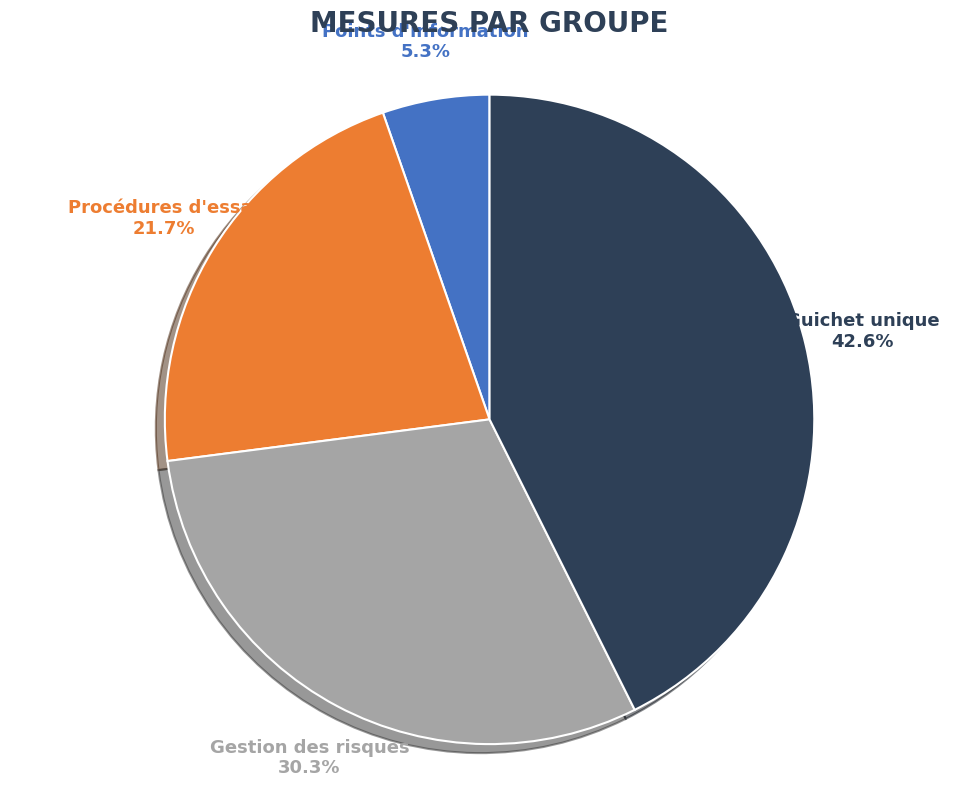

Combined, do Gestion des risques and Procédures d'essai account for over 50%?

Yes